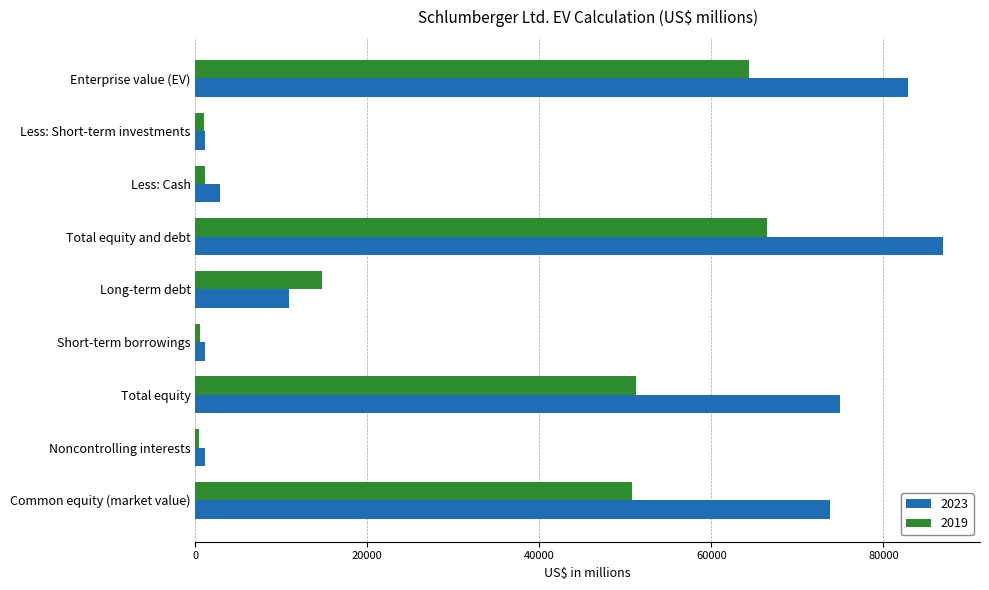

The 2019 series shows 524 at Short-term borrowings. True or false?

True